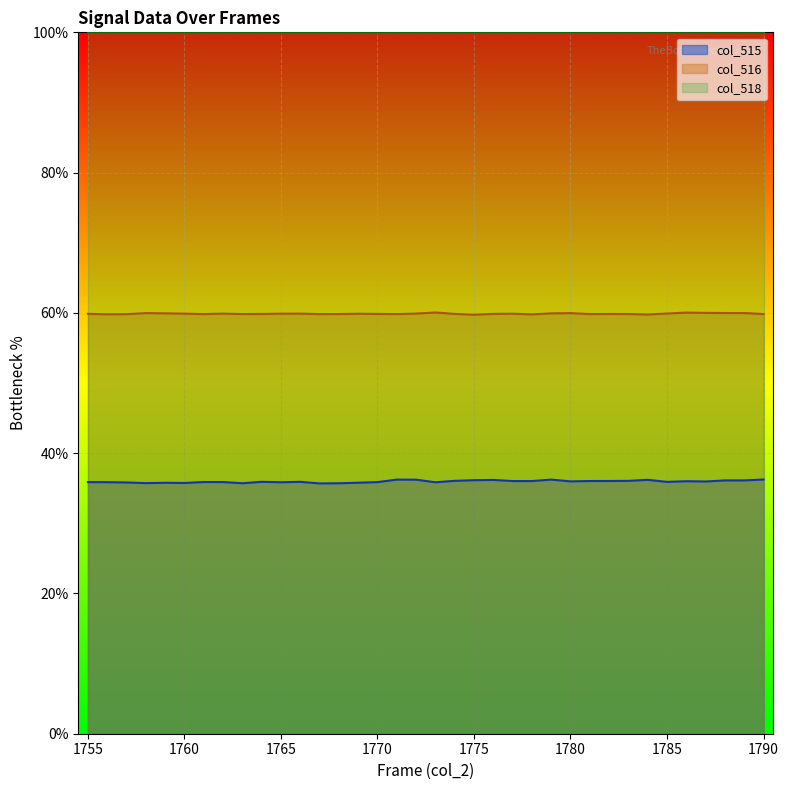

Between 1768 and 1763, which is larger?

1768